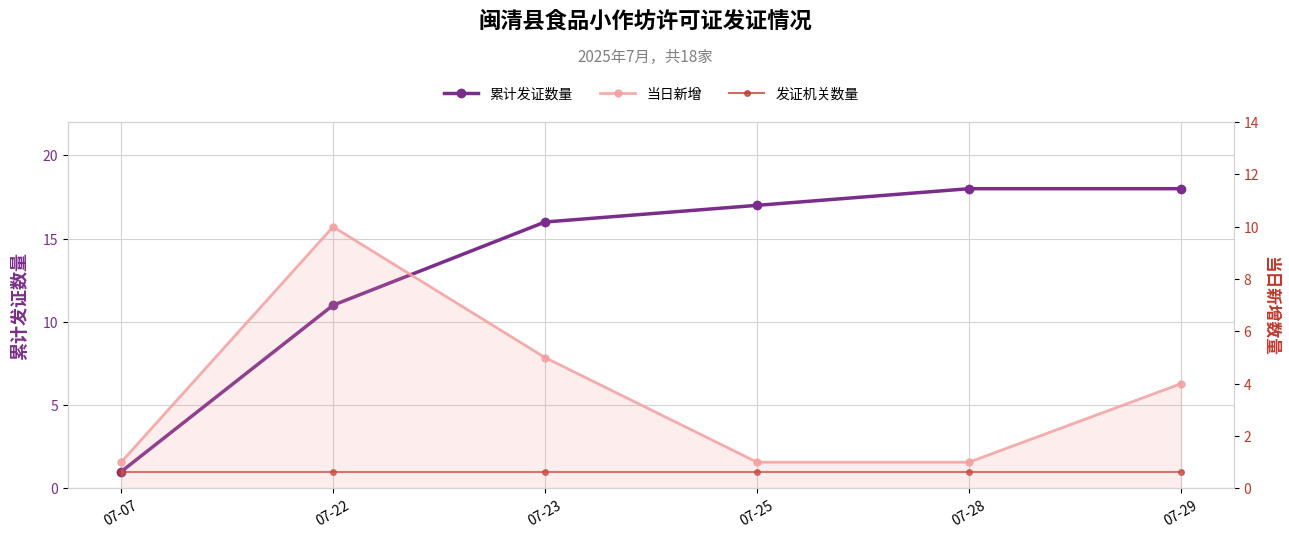

How many categories are shown in the chart?

6